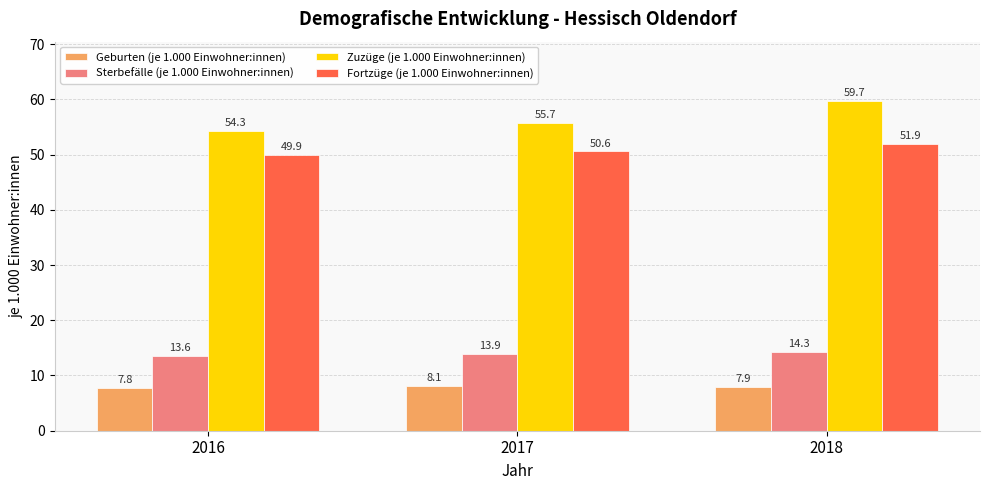

Rank the series by their maximum value, from highest to lowest.

Zuzüge (je 1.000 Einwohner:innen), Fortzüge (je 1.000 Einwohner:innen), Sterbefälle (je 1.000 Einwohner:innen), Geburten (je 1.000 Einwohner:innen)